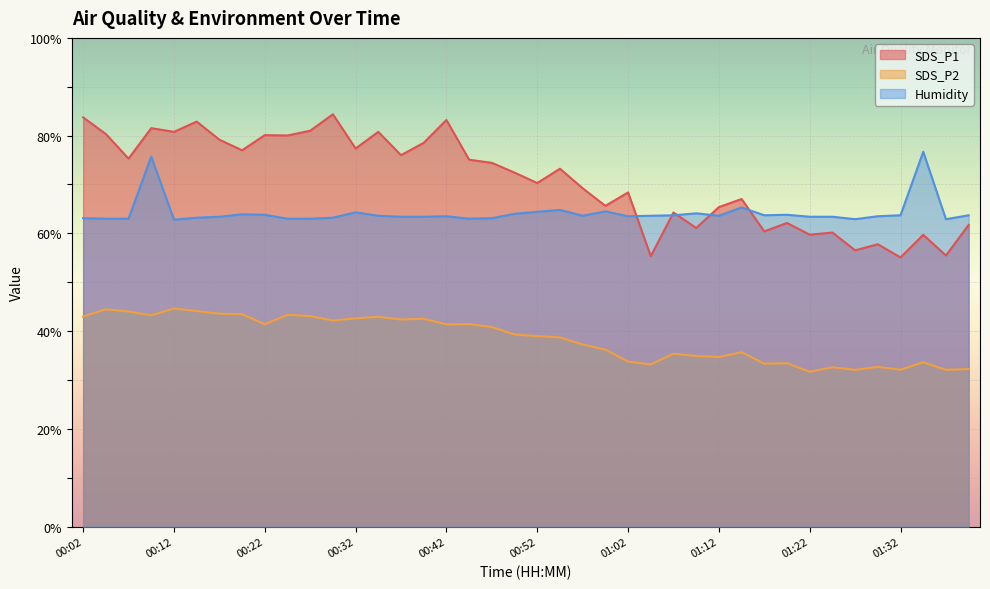

What is the average value of the SDS_P2 series?

38.5